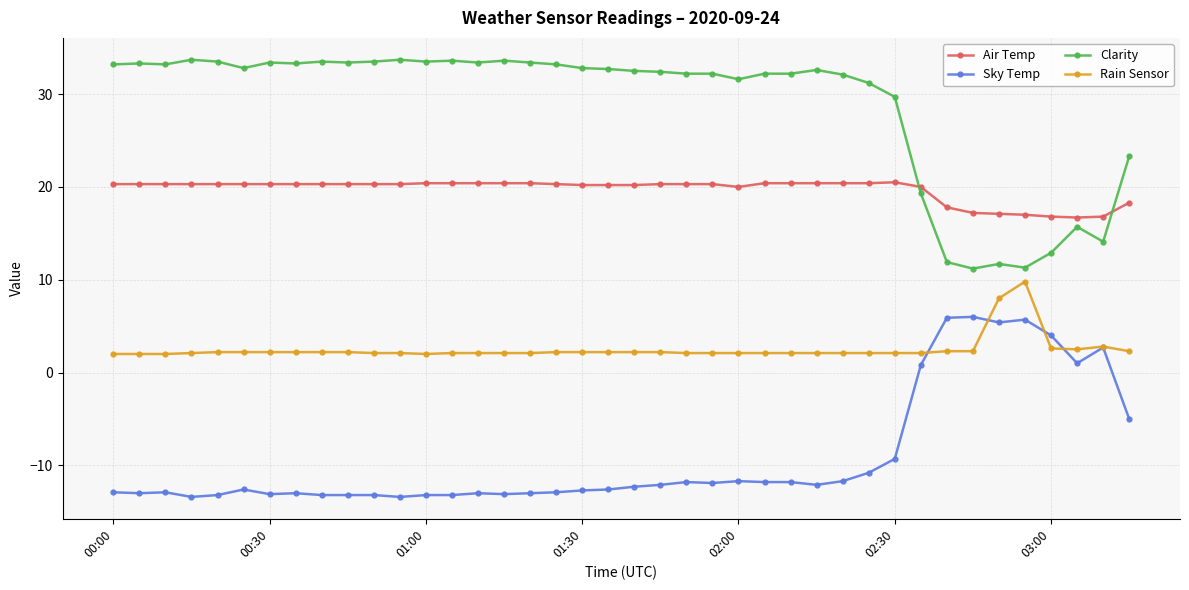

List the series in order of their peak value, highest first.

Clarity, Air Temp, Rain Sensor, Sky Temp